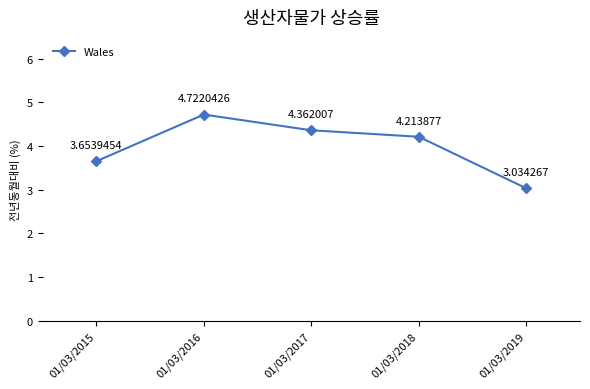

Rank the categories by value from highest to lowest.

01/03/2016, 01/03/2017, 01/03/2018, 01/03/2015, 01/03/2019